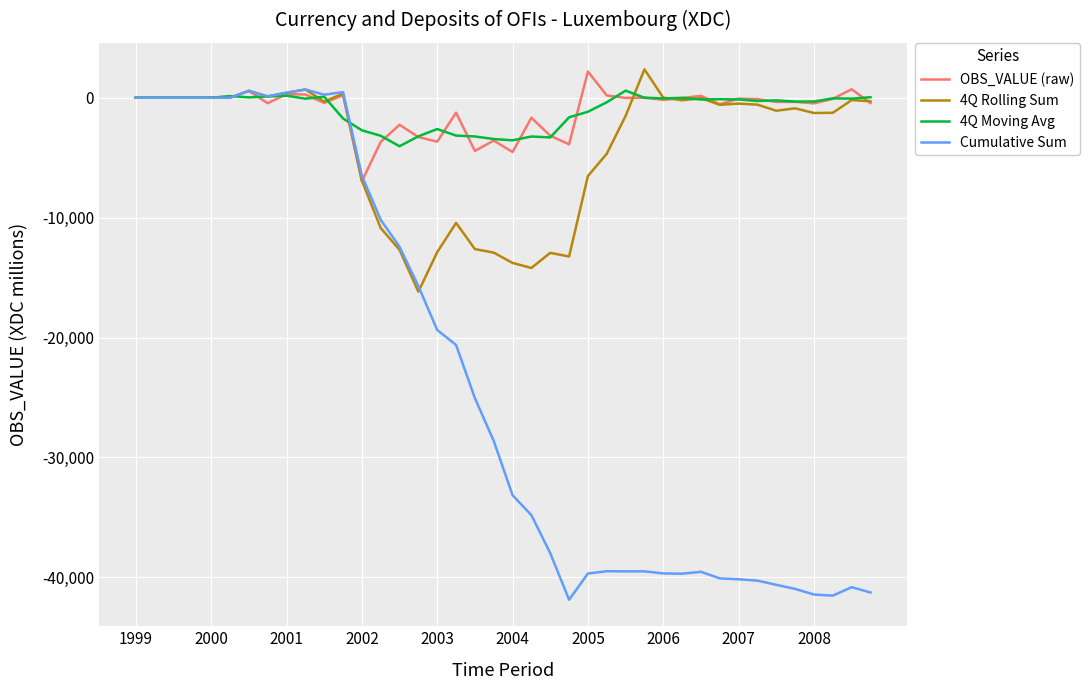

What is the smallest value displayed?

-41867.5